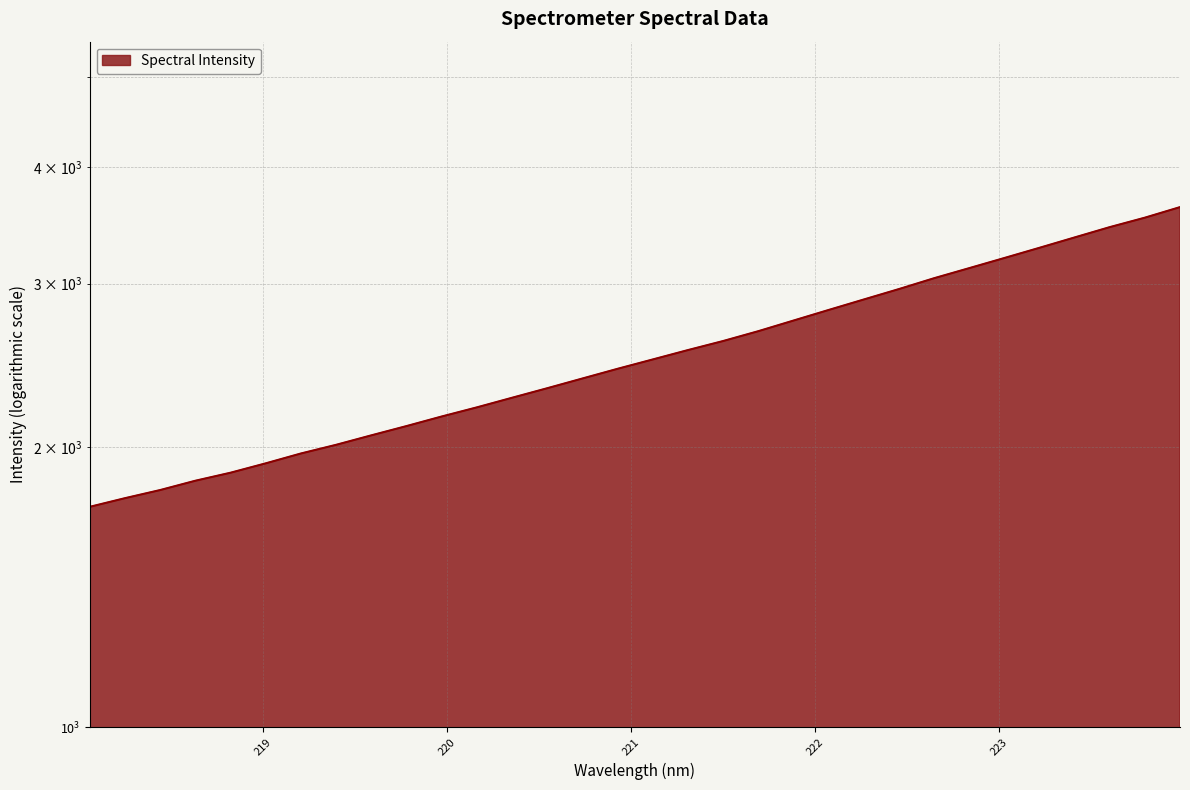

At which category does the chart reach its minimum across all series?

218.0596